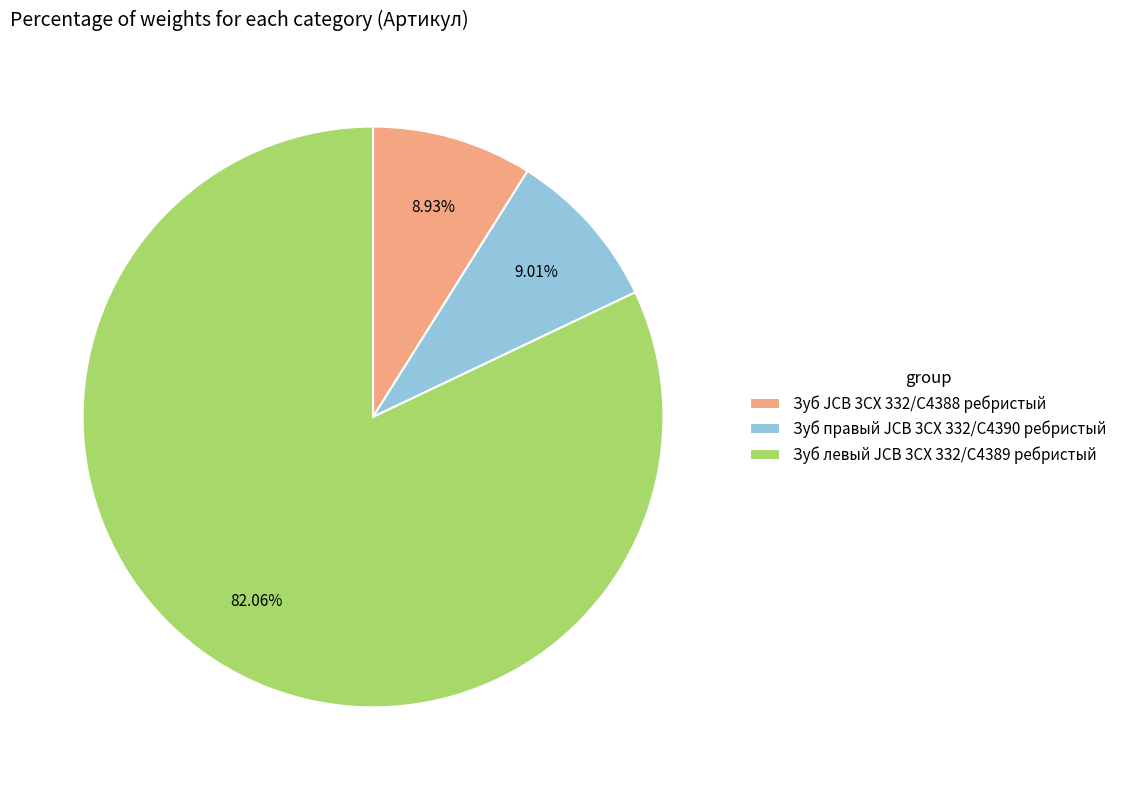

Is the sum of Зуб правый JCB 3CX 332/C4390 ребристый and Зуб левый JCB 3CX 332/C4389 ребристый greater than half?

Yes